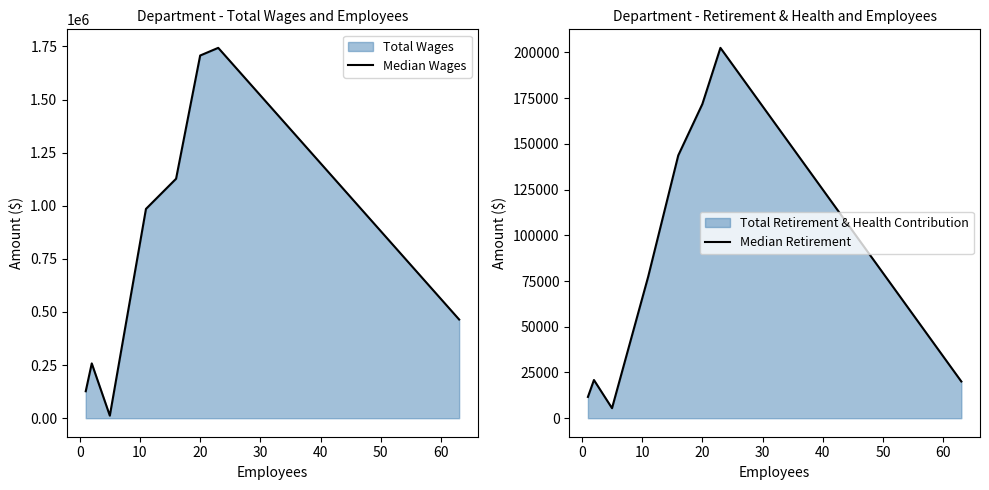

What is the lowest value of the Median Retirement series?

5477